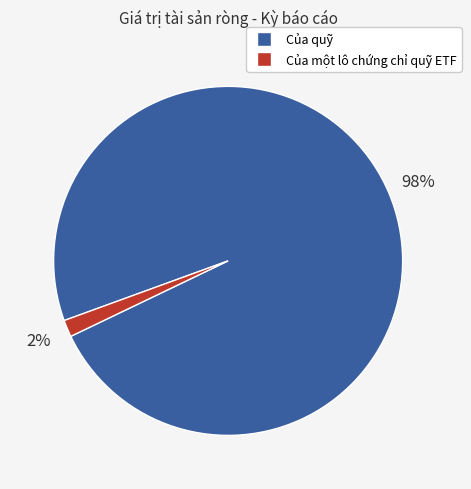

Do Của một lô chứng chỉ quỹ ETF and Của quỹ together represent more than half of the pie?

Yes